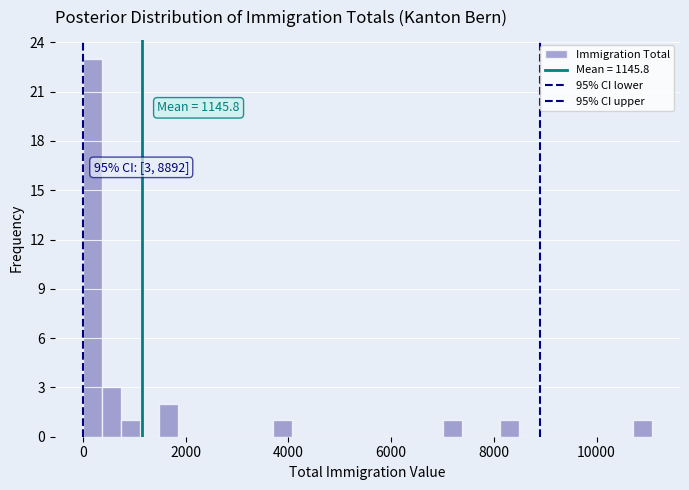

Read against the x-axis, roughly where is the centre of the tallest bar?

200